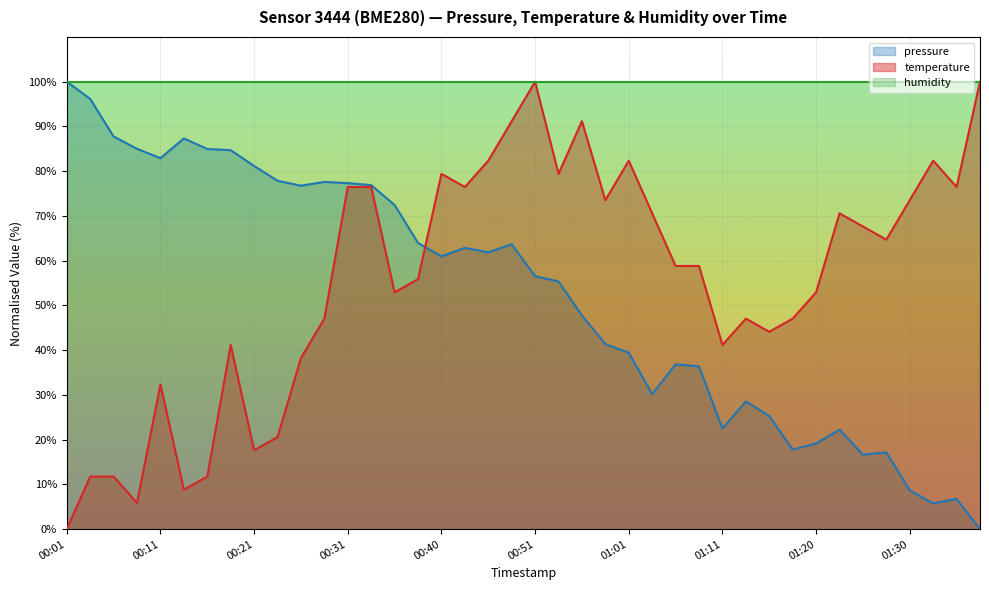

How many lines are shown in the chart?

3